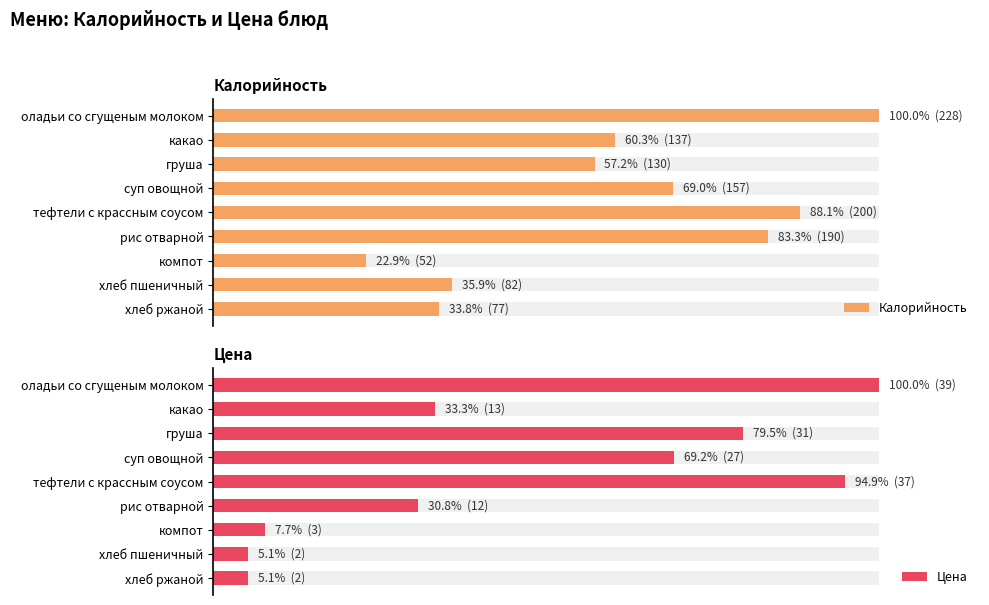

True or false: Цена has a value of 30.8 at рис отварной.

True